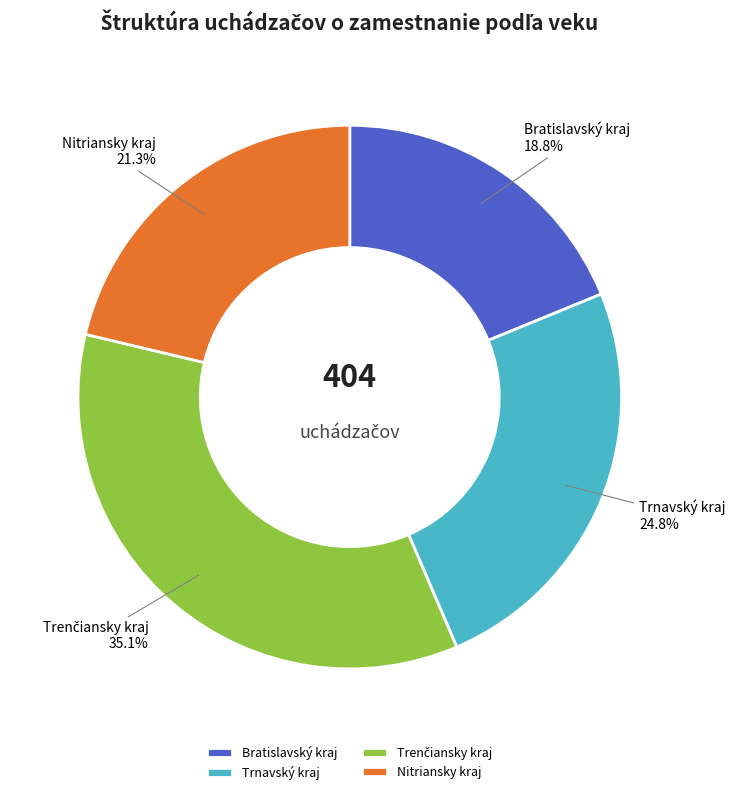

Combined, do Nitriansky kraj and Bratislavský kraj account for over 50%?

No